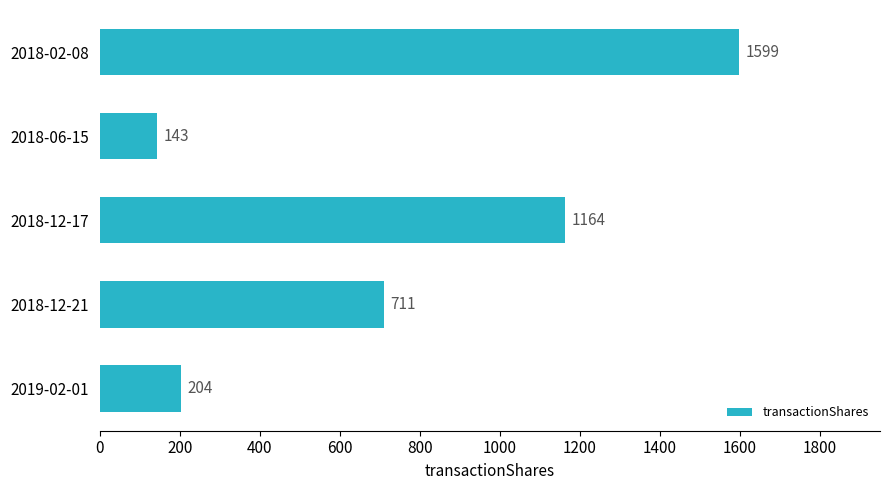

Rank the categories by value from lowest to highest.

2018-06-15, 2019-02-01, 2018-12-21, 2018-12-17, 2018-02-08